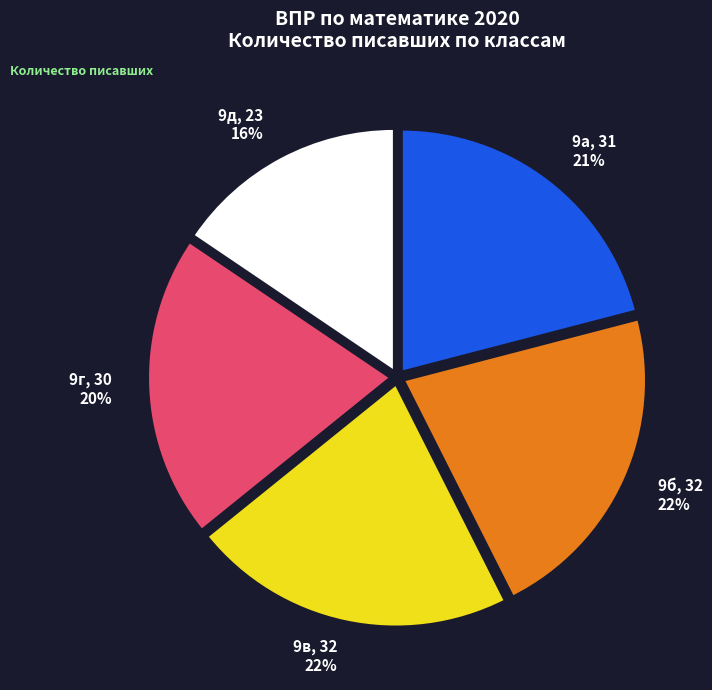

Count the number of slices in the pie.

5